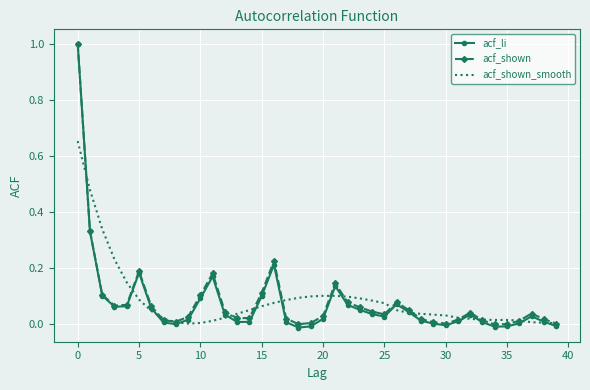

Which series has the widest spread of values?

acf_li